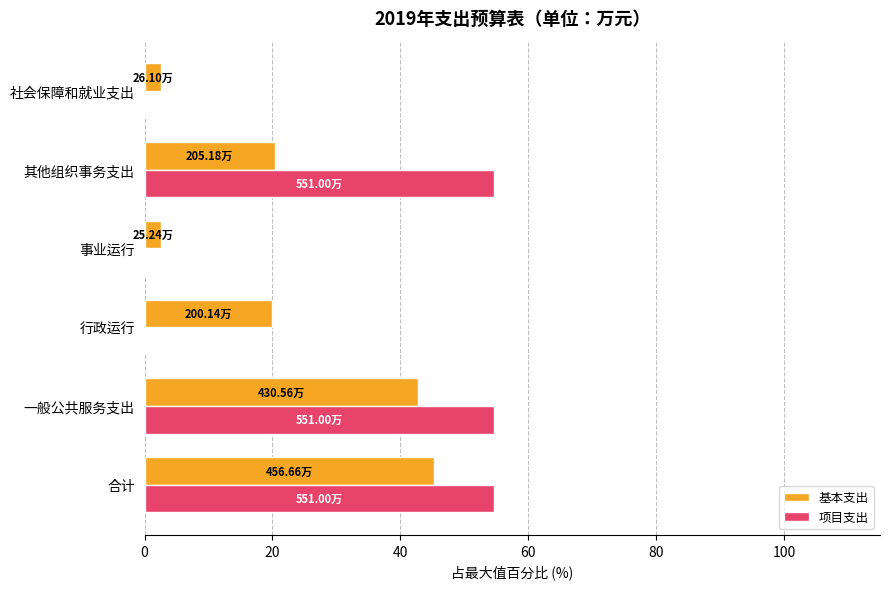

Which series changed the most between 行政运行 and 其他组织事务支出?

项目支出